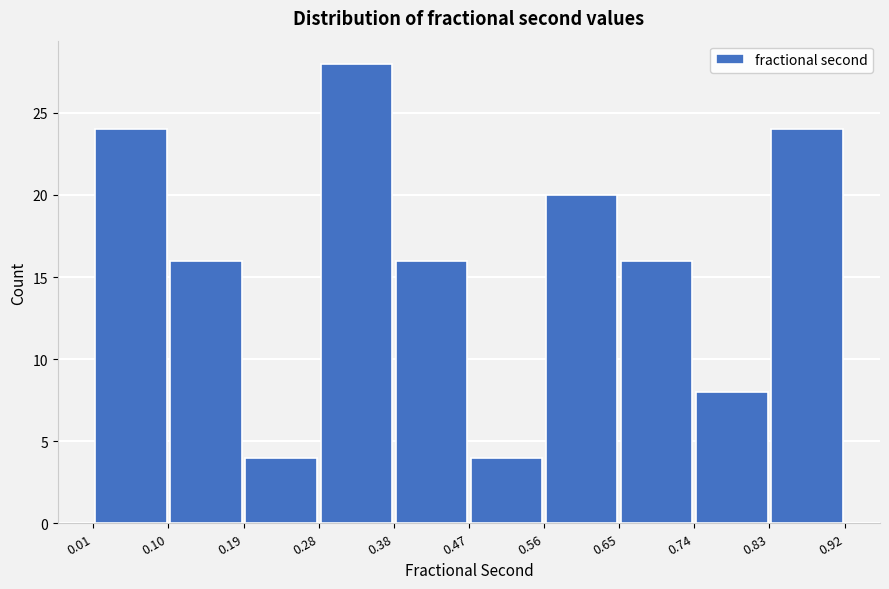

Reading left to right, list every bar in this chart as the range it spans on the x-axis followed by its height. The values are not printed on the chart, so give them approximately, as read against the axis.

0.01 to 0.10: 24
0.10 to 0.19: 16
0.19 to 0.28: 4
0.28 to 0.38: 28
0.38 to 0.47: 16
0.47 to 0.56: 4
0.56 to 0.65: 20
0.65 to 0.74: 16
0.74 to 0.83: 8
0.83 to 0.92: 24